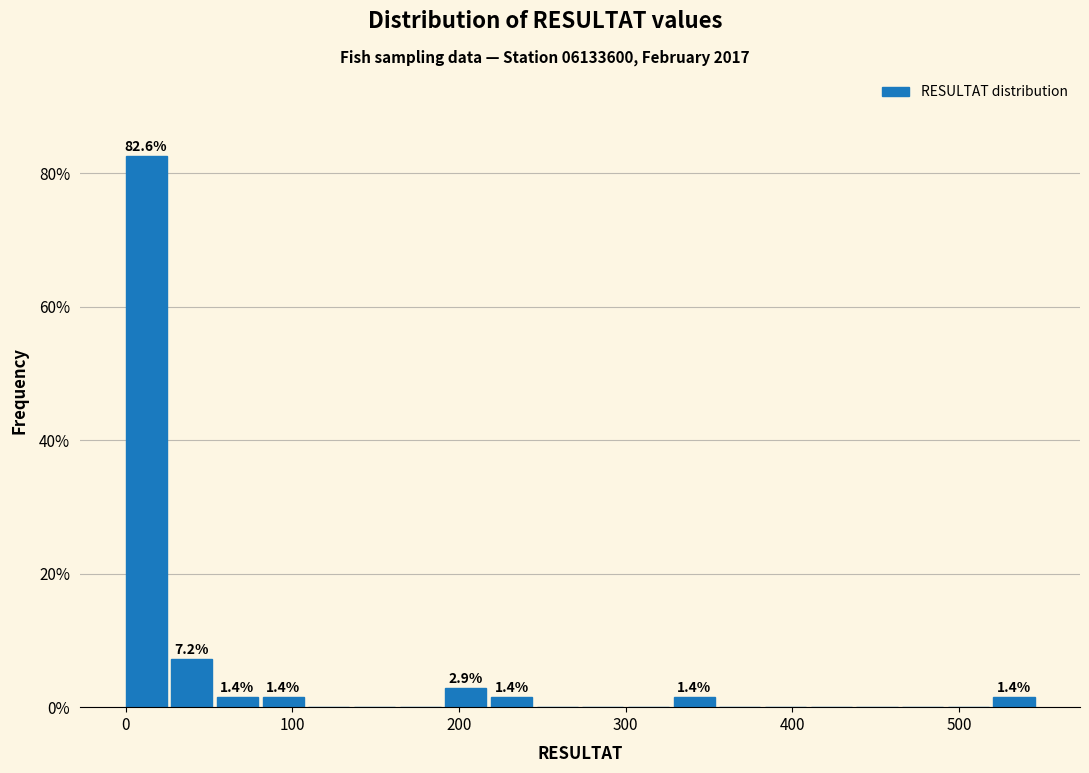

Around what value on the x-axis is the tallest bar? Give the approximate position of its centre, as read against the axis.

10